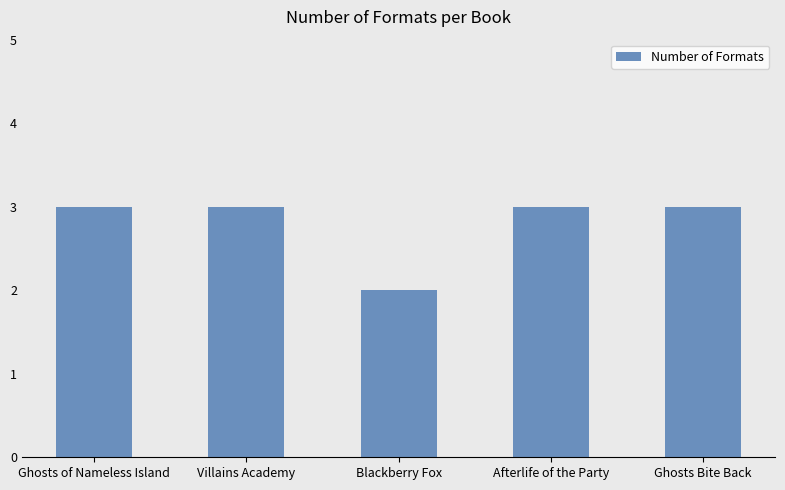

Where is the data nearest to the value 2?

Blackberry Fox